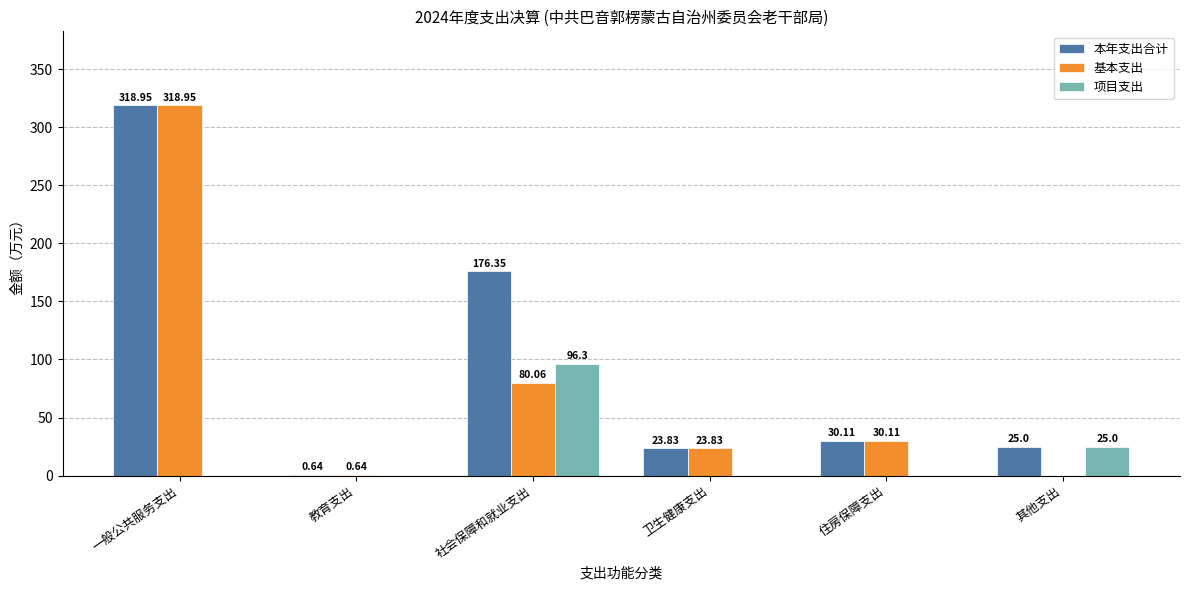

How many categories are shown in the chart?

6